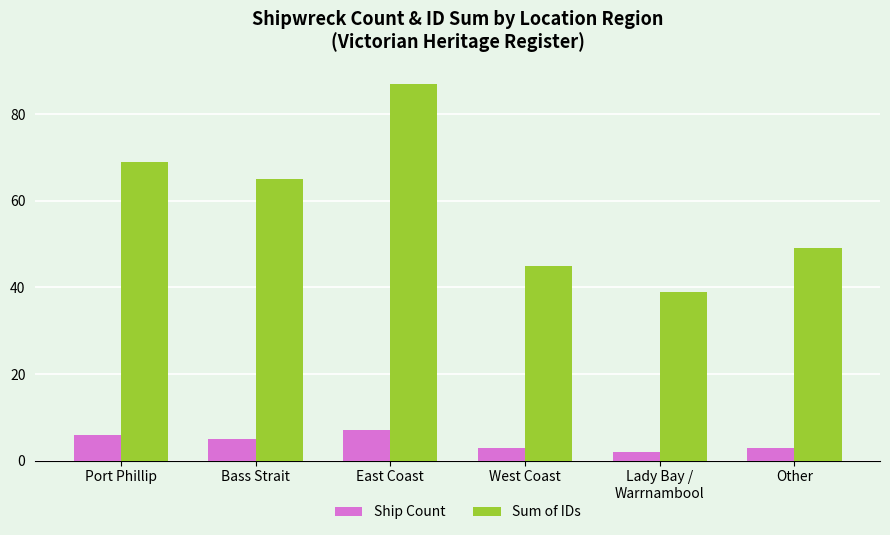

Is the value of Sum of IDs at Bass Strait greater than the value of Ship Count at Lady Bay /
Warrnambool?

Yes